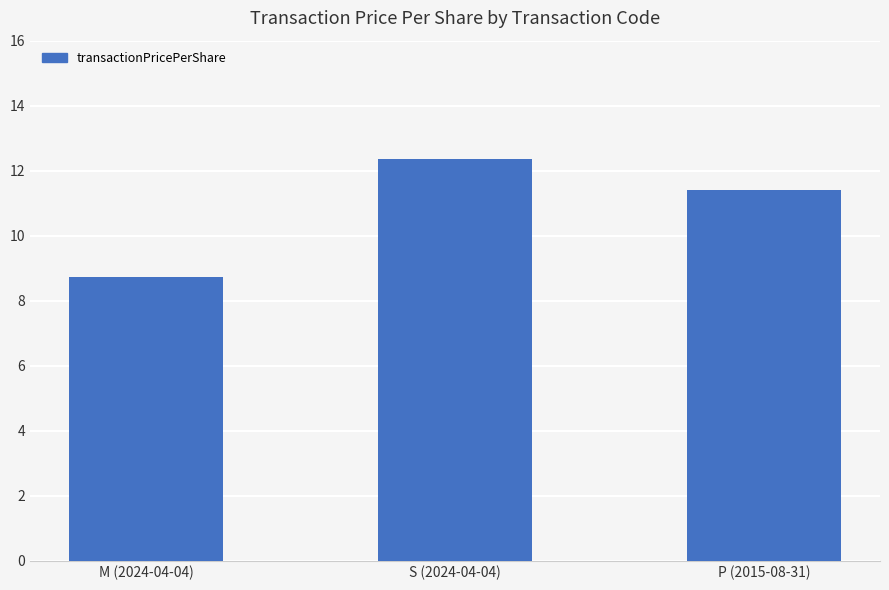

Approximately how many times larger is the value at S (2024-04-04) compared to M (2024-04-04)?

1.4